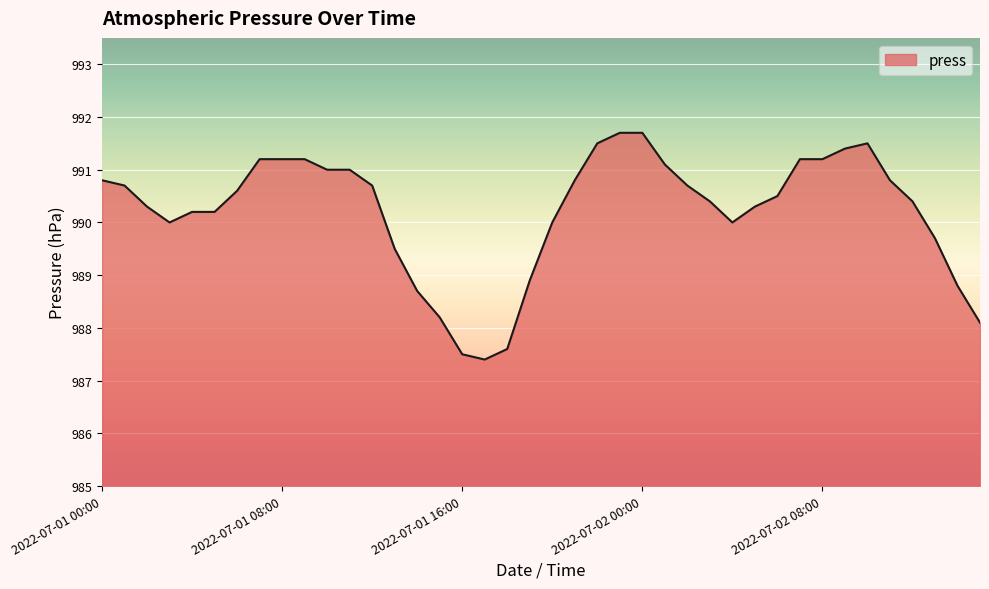

What is the difference between the maximum and minimum values?

4.3